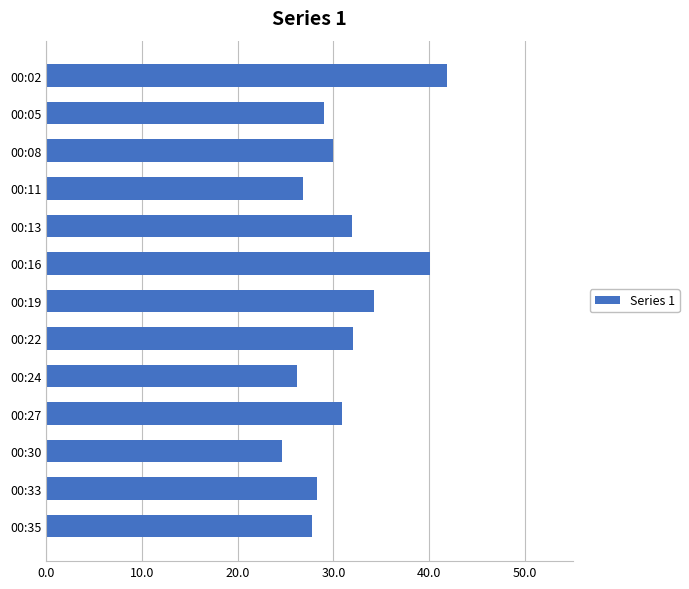

The value at 00:35 is 27.8. True or false?

True